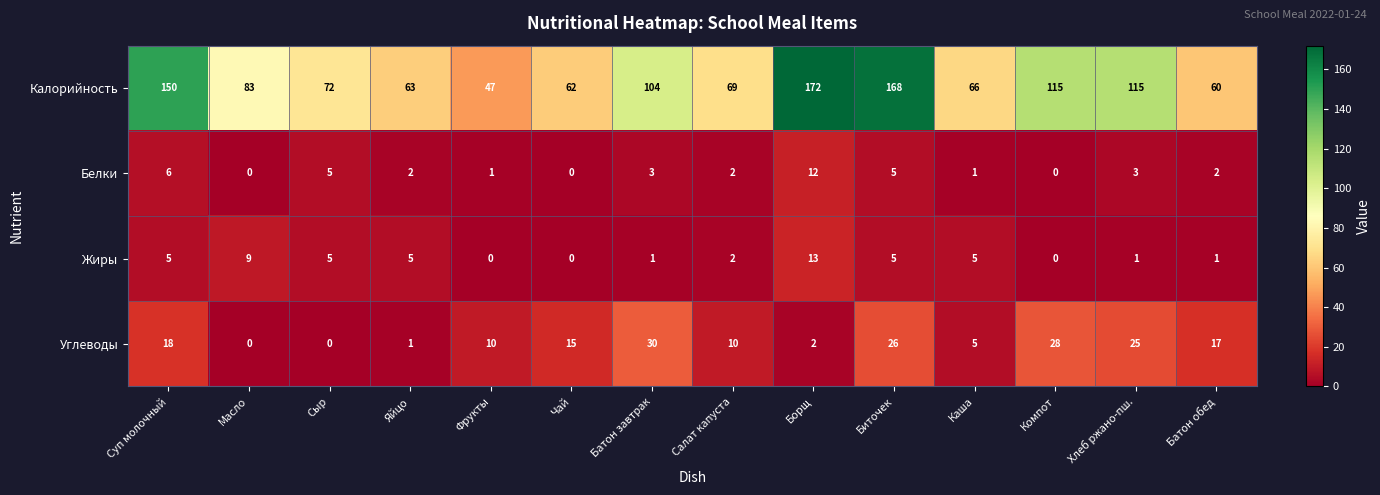

Rank the series by their maximum value, from highest to lowest.

Калорийность, Углеводы, Жиры, Белки